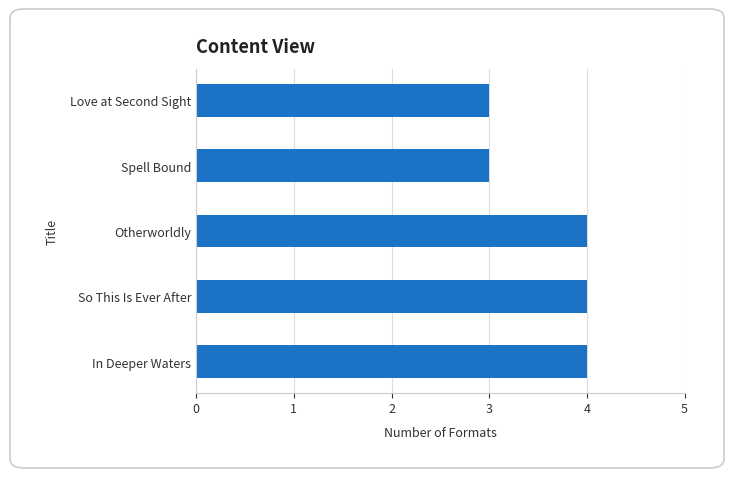

The chart shows a value of 4 at Love at Second Sight. True or false?

False